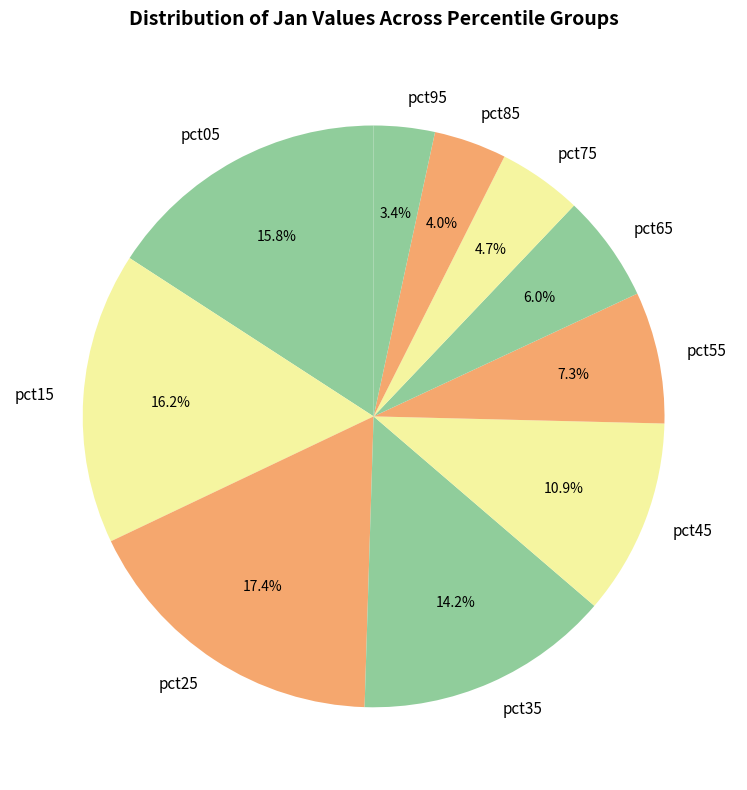

To the nearest percent, what is the average slice percentage?

10%